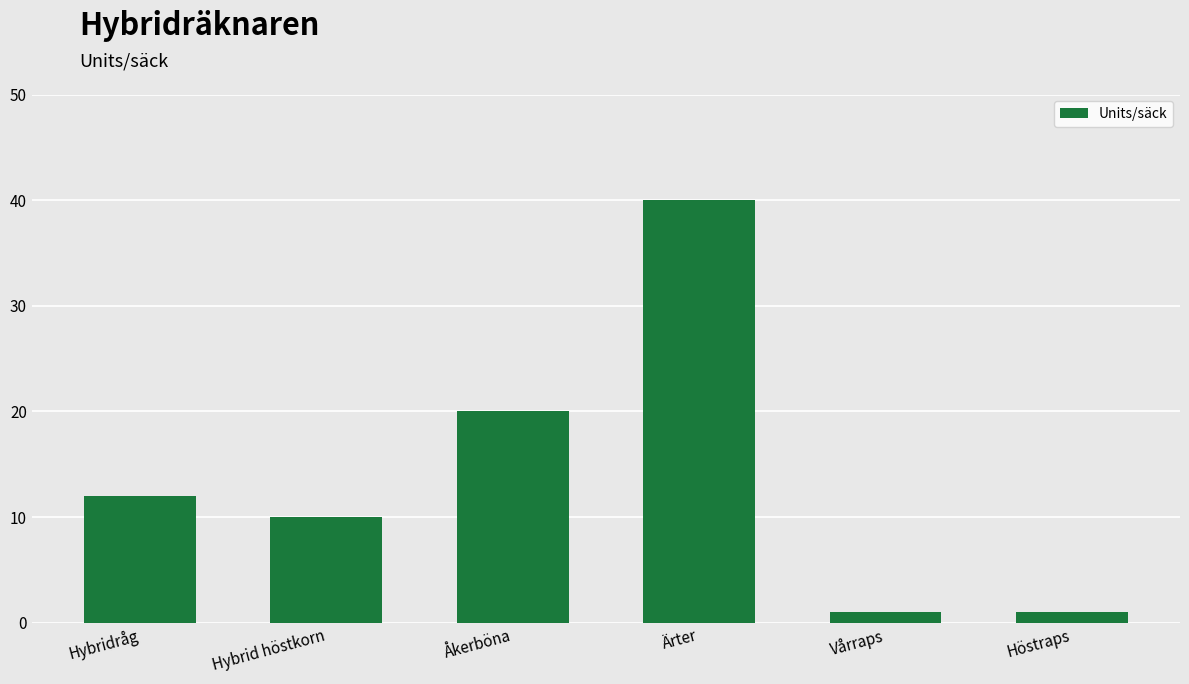

Between Hybrid höstkorn and Hybridråg, which is larger?

Hybridråg